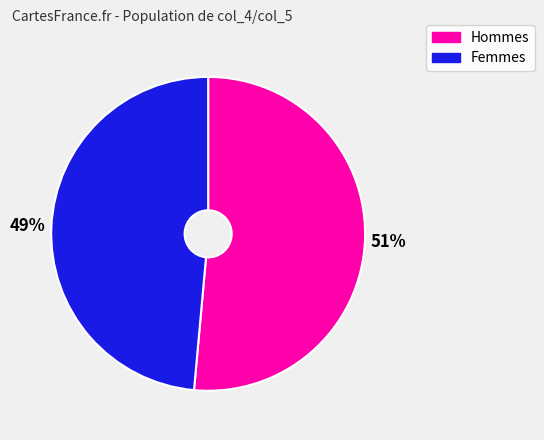

Rank the categories by value from highest to lowest.

Hommes, Femmes